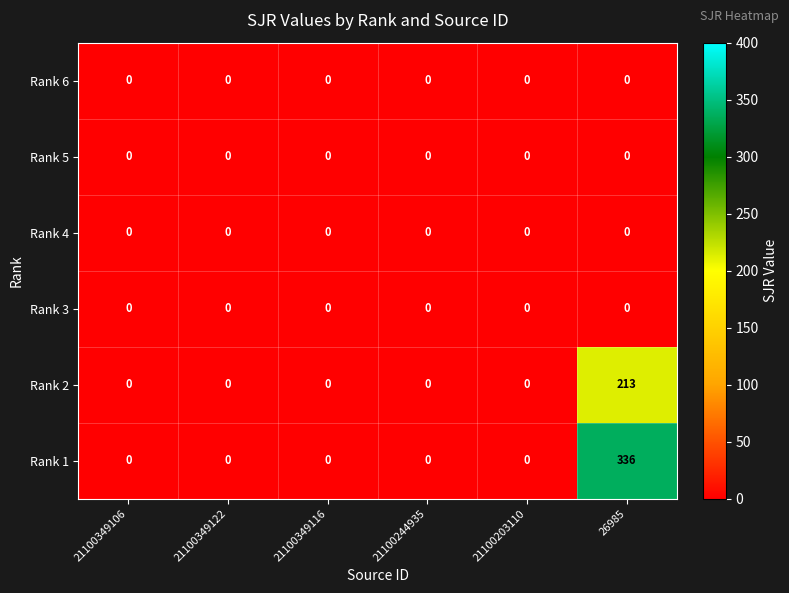

What is the difference between the maximum and minimum values in the Rank 1 series?

336